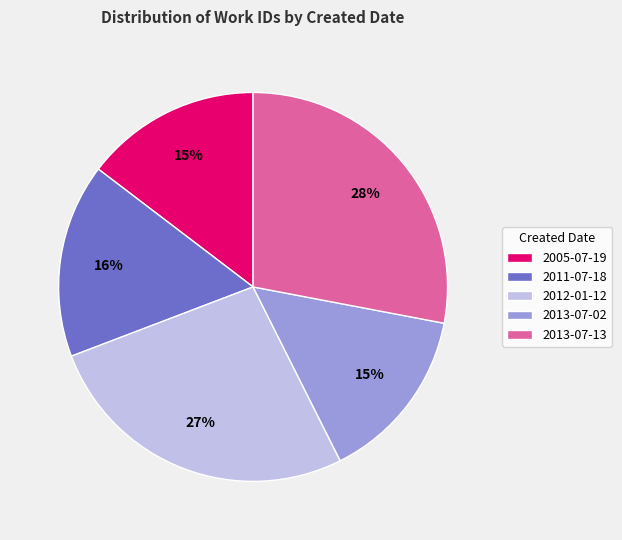

Approximately how many times larger is the value at 2005-07-19 compared to 2013-07-13?

0.5